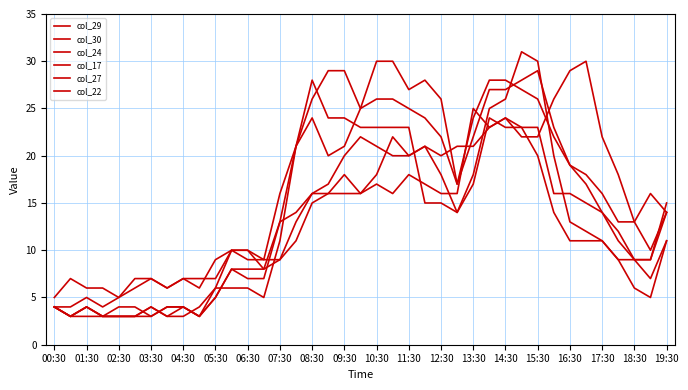

How many lines are shown in the chart?

6